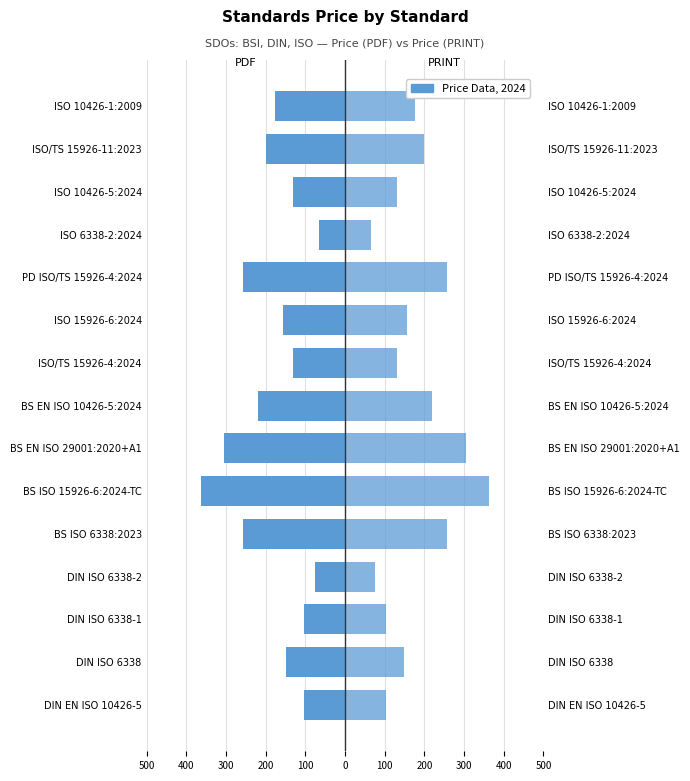

Which series has the largest total across all categories?

PRINT